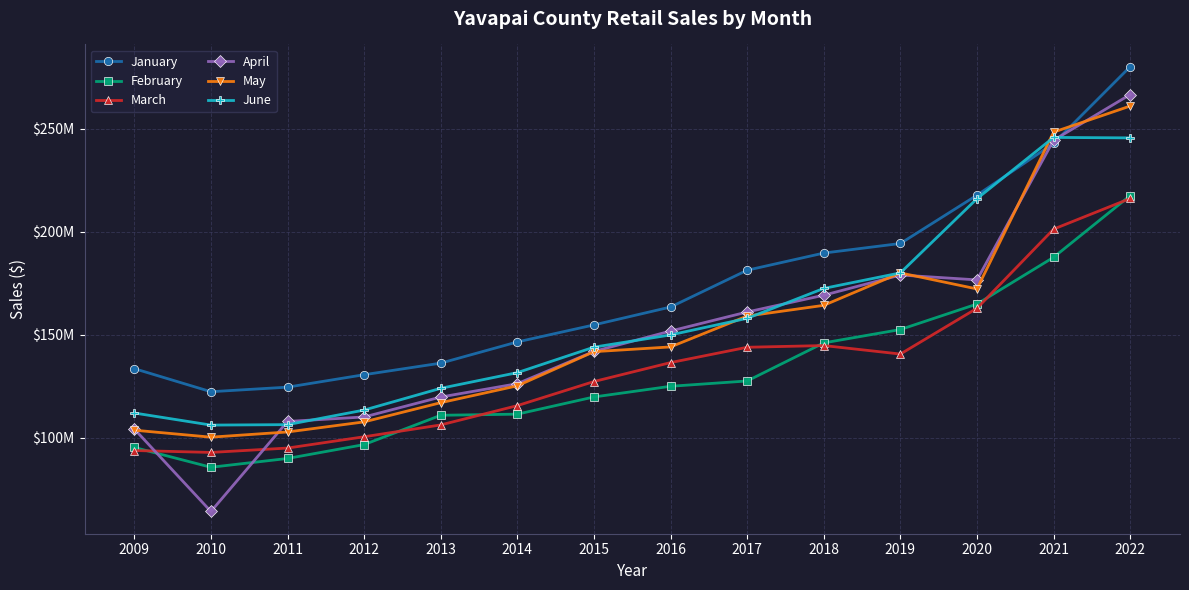

Reading right to left, extract all data points from this chart.

January: 2022=280201196	2021=242945590	2020=217818922	2019=194368575	2018=189718411	2017=181384201	2016=163521841	2015=154836091	2014=146569873	2013=136274254	2012=130658156	2011=124616990	2010=122400266	2009=133606303
February: 2022=217620158	2021=187658400	2020=164974937	2019=152596836	2018=146103749	2017=127623708	2016=125037258	2015=119853039	2014=111505709	2013=110965352	2012=96736992	2011=89994006	2010=85725608	2009=95344902
March: 2022=216218537	2021=201337768	2020=162915522	2019=140693808	2018=144809020	2017=143983822	2016=136544257	2015=127348181	2014=115649139	2013=106281311	2012=100530909	2011=95045986	2010=92927082	2009=93851596
April: 2022=266675376	2021=244496322	2020=176693768	2019=179052925	2018=169243540	2017=161113659	2016=151868894	2015=141950896	2014=126301388	2013=119826589	2012=110150281	2011=107960938	2010=64255666	2009=104297399
May: 2022=261098198	2021=248434254	2020=172291313	2019=180077325	2018=164337083	2017=159133122	2016=144149002	2015=141840177	2014=125275369	2013=117080698	2012=107755435	2011=102857968	2010=100335308	2009=103726066
June: 2022=245631612	2021=245860025	2020=216118833	2019=180101724	2018=172554305	2017=158034308	2016=149975679	2015=144035731	2014=131666988	2013=124057296	2012=113494041	2011=106416384	2010=106201000	2009=112065540